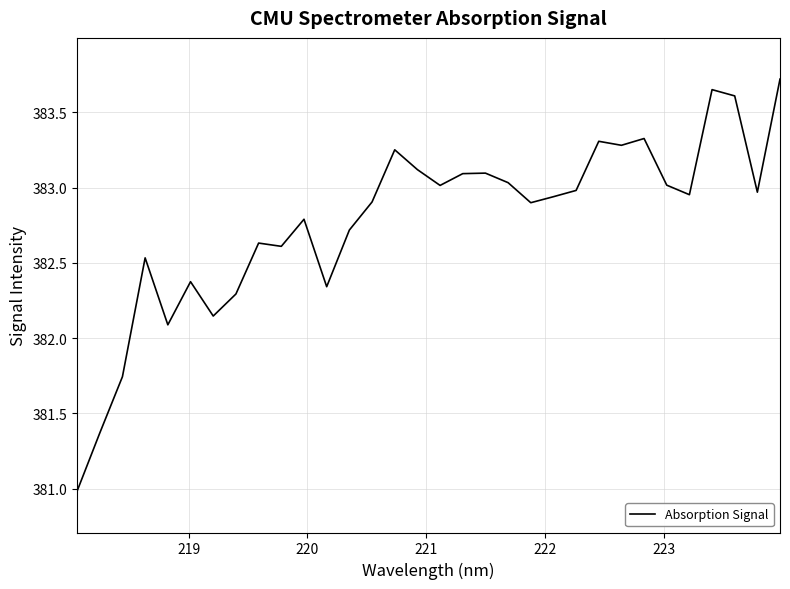

What is the smallest value displayed?

381.0